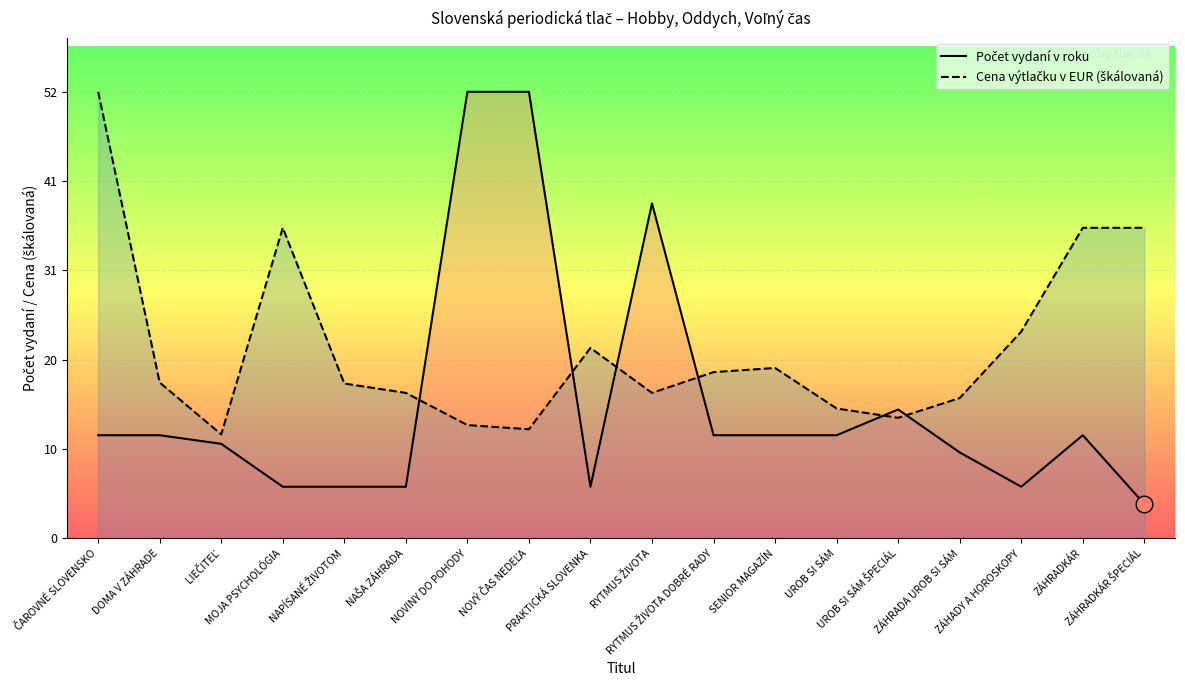

The value of Cena výtlačku v EUR (škálovaná) at SENIOR MAGAZÍN is 35.4. True or false?

False